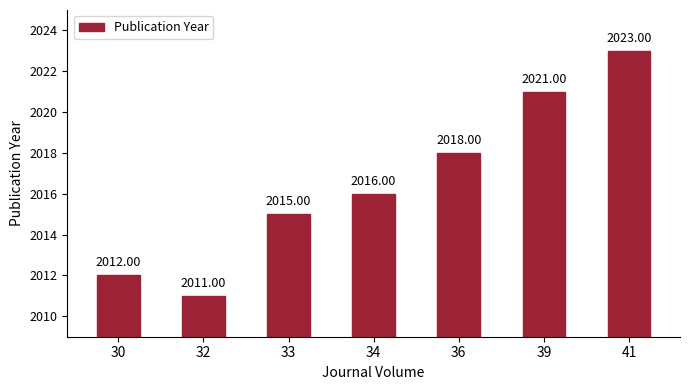

What is the difference between the values at 39 and 36?

3